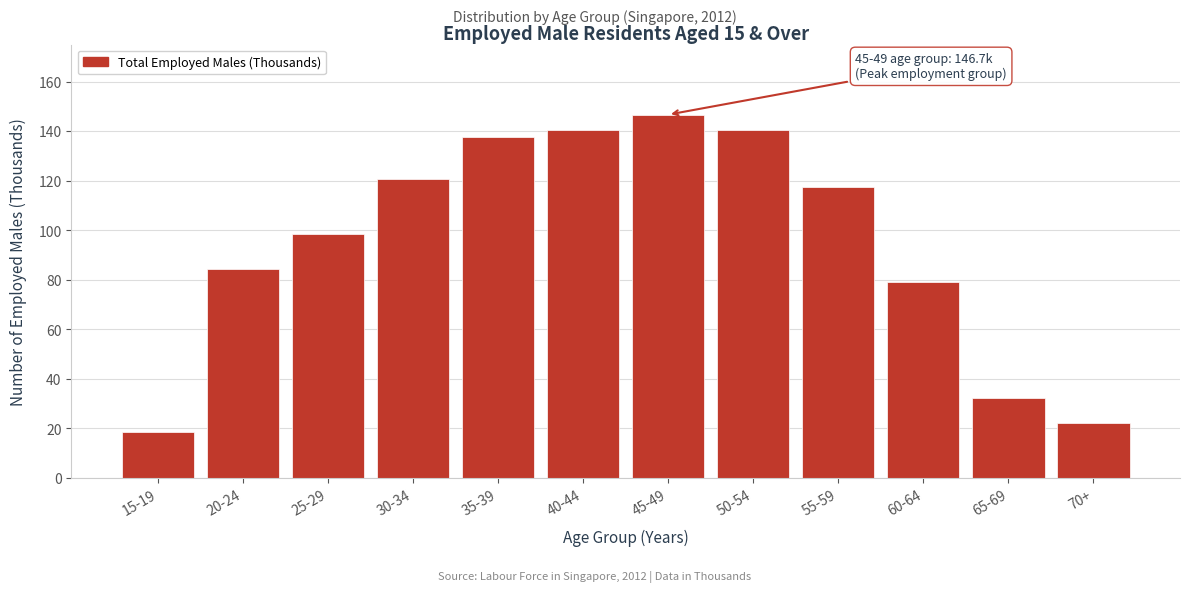

True or false: the data shows 18.6 at 65-69.

False